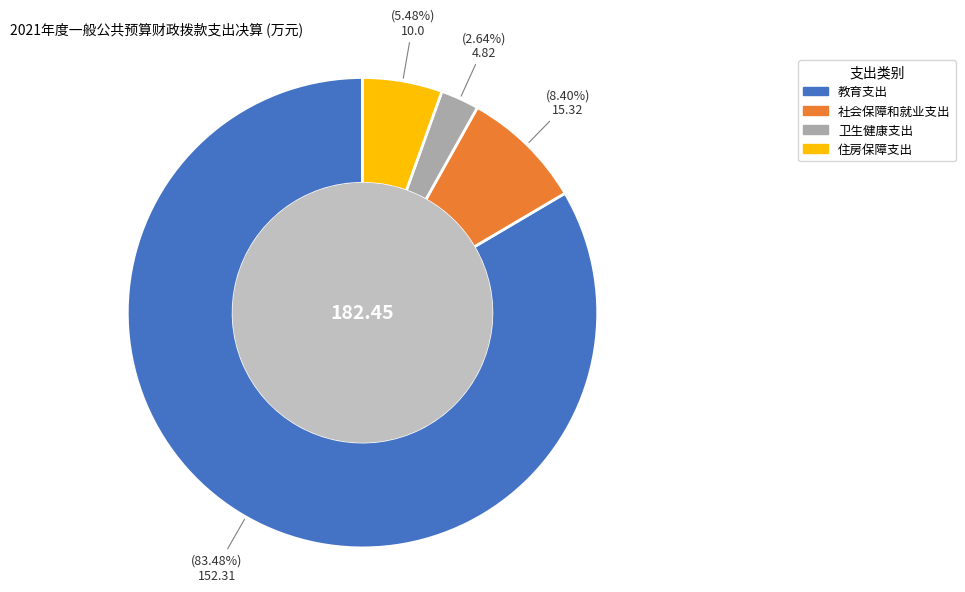

Combined, what portion of the pie is 卫生健康支出 and 社会保障和就业支出?

11.0%